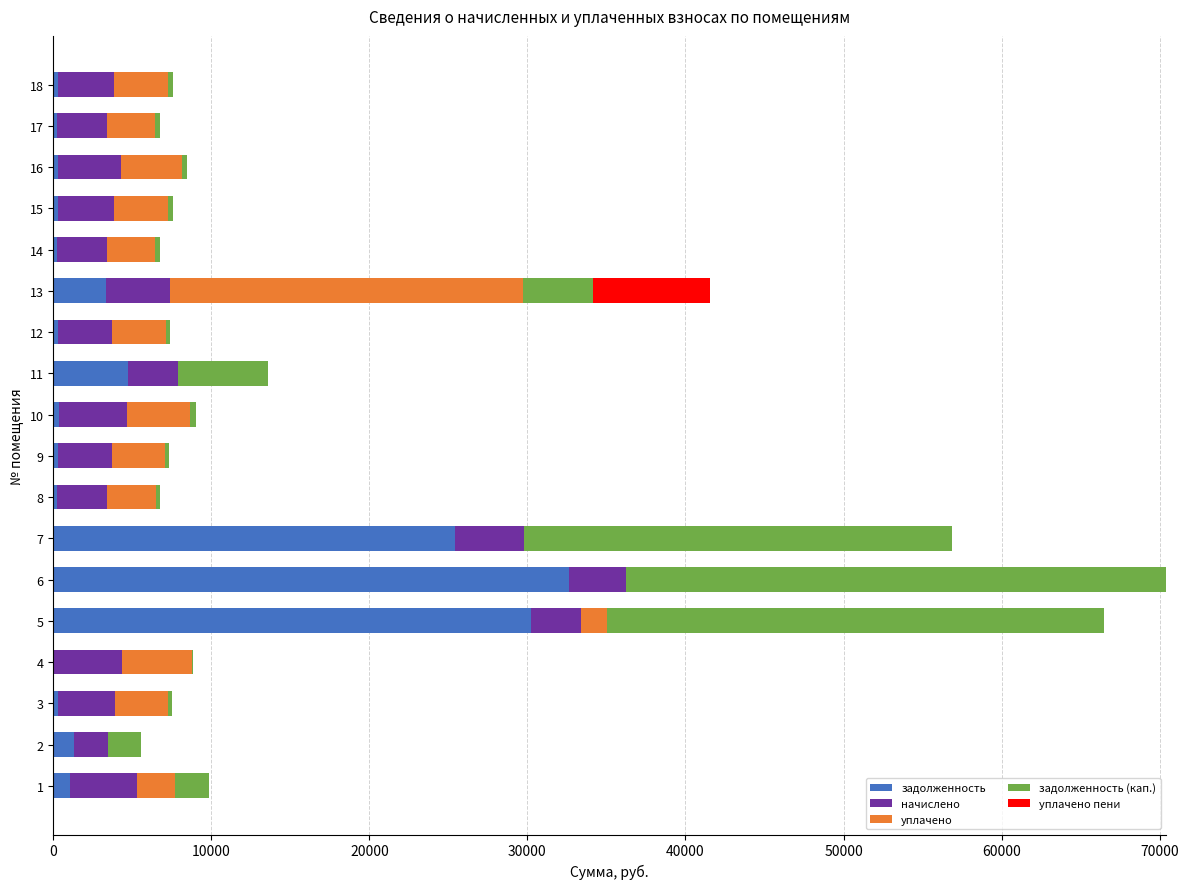

What is the maximum value for задолженность?

32600.1